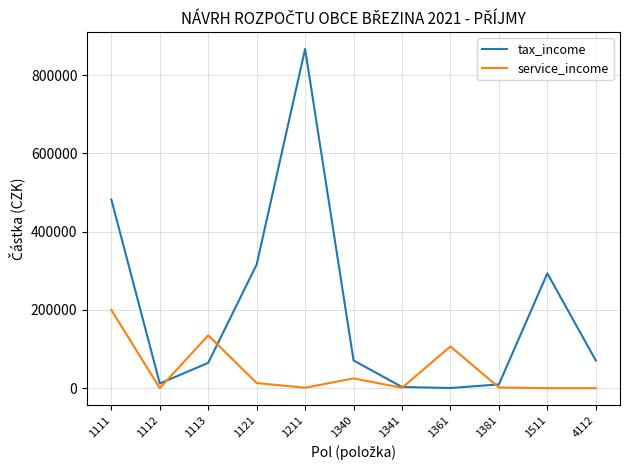

At which category does service_income reach its first local peak?

1113